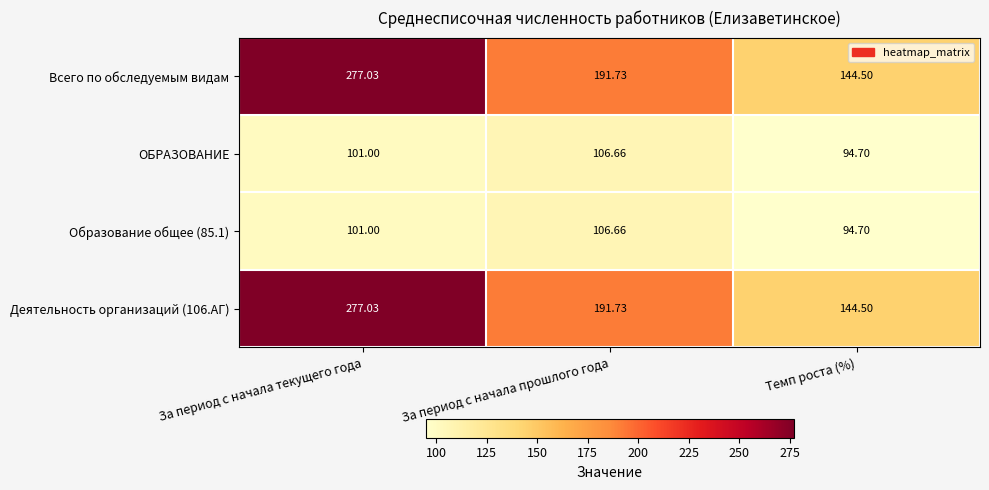

Where is ОБРАЗОВАНИЕ nearest to the value 100?

За период с начала текущего года